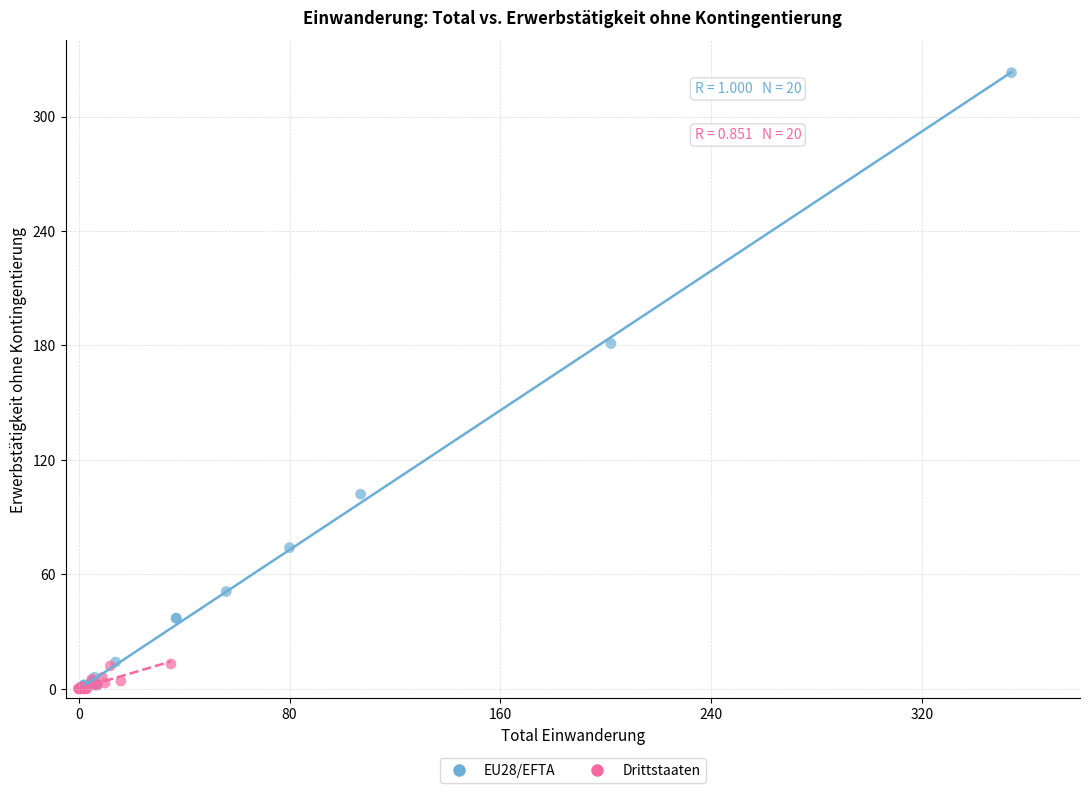

Which series has the largest Y range (max minus min)?

EU28/EFTA